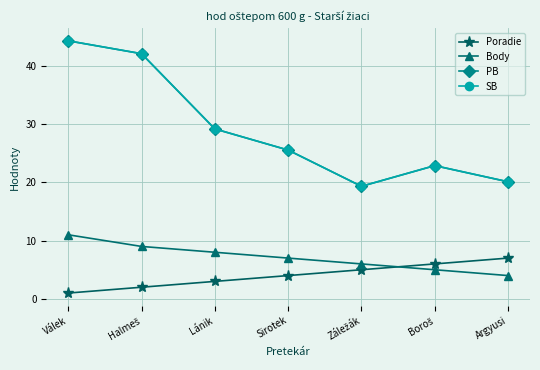

Reading left to right, transcribe all the data shown in this chart.

Poradie: 1.0	2.0	3.0	4.0	5.0	6.0	7.0
Body: 11.0	9.0	8.0	7.0	6.0	5.0	4.0
PB: 44.3	42.1	29.2	25.5	19.3	22.9	20.1
SB: 44.3	42.1	29.2	25.5	19.3	22.9	20.1